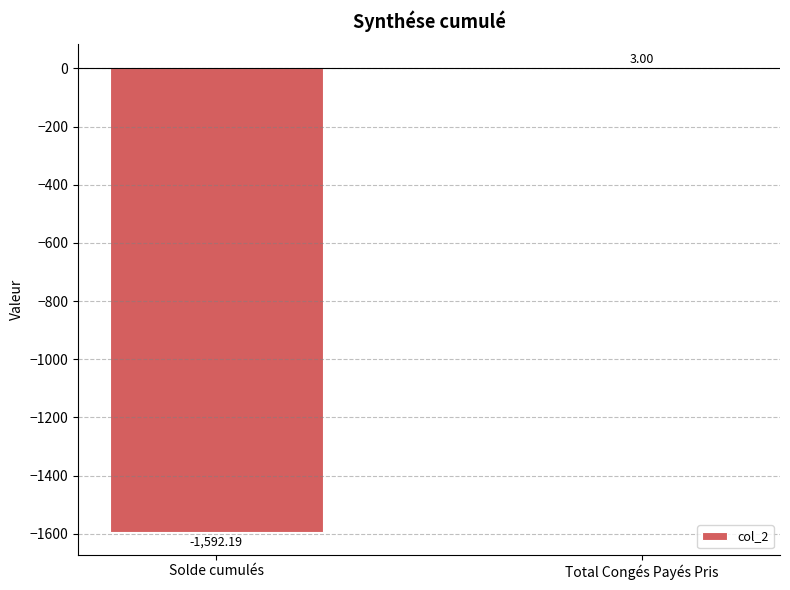

Which category has the highest value across all series?

Total Congés Payés Pris